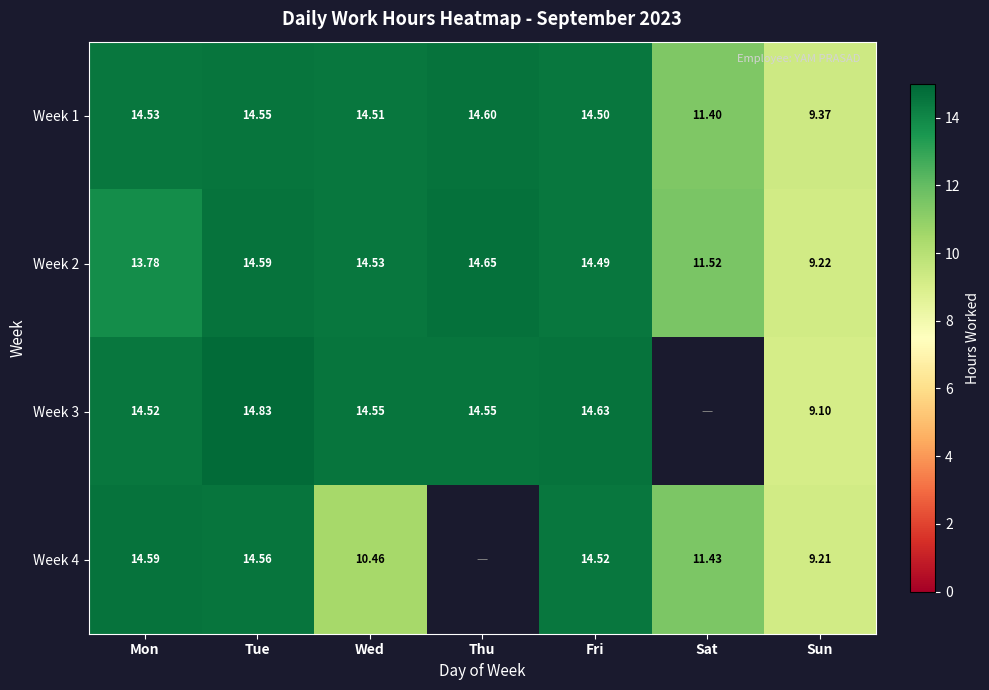

Read the Week 1 value at Wed.

14.5